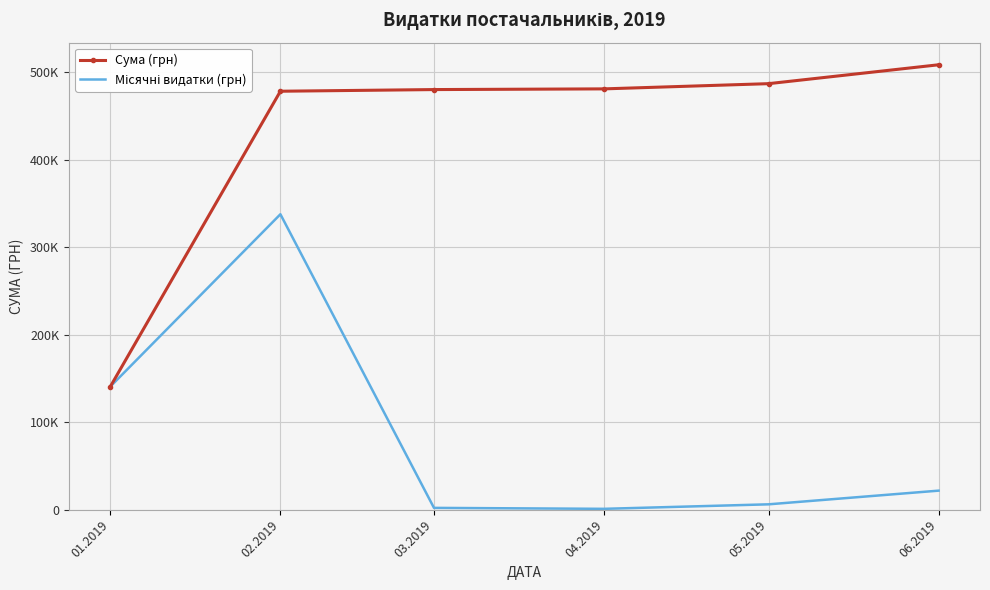

True or false: Місячні видатки (грн) and Сума (грн) cross at least once.

False